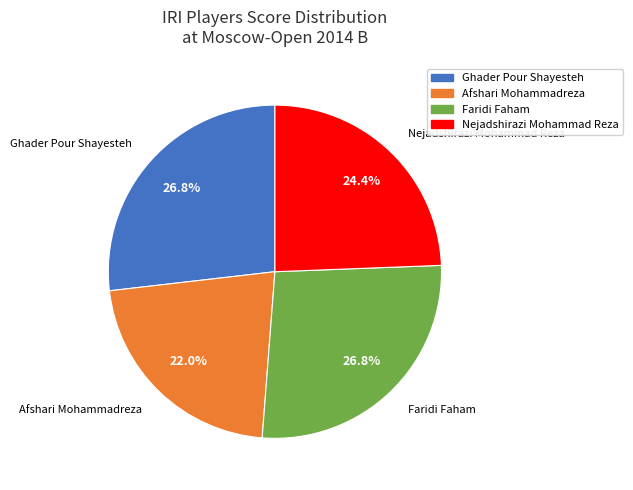

Does Afshari Mohammadreza account for over 50% of the chart?

No